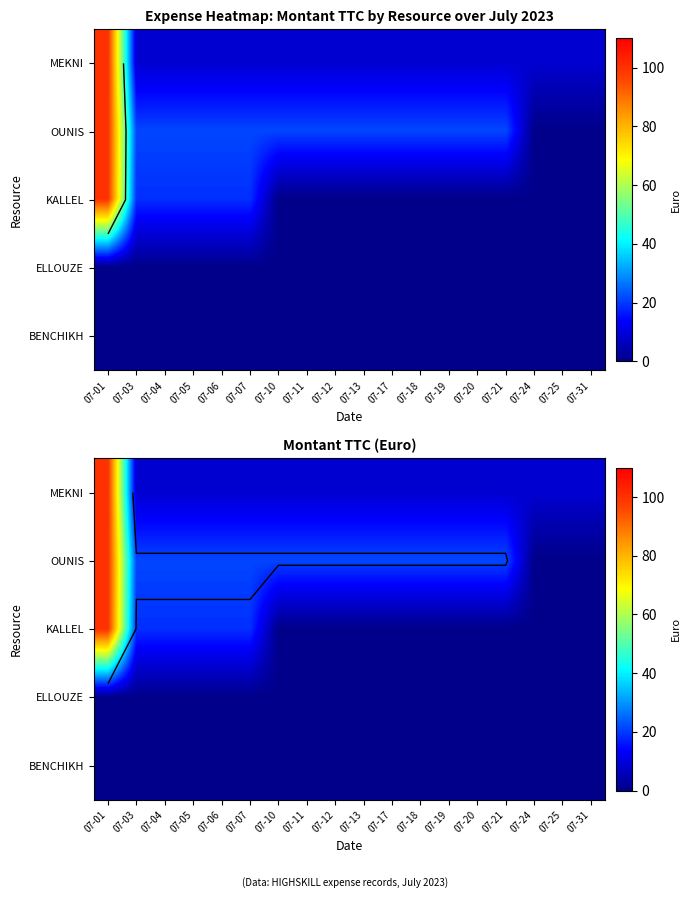

Where is OUNIS nearest to the value 50?

07-03